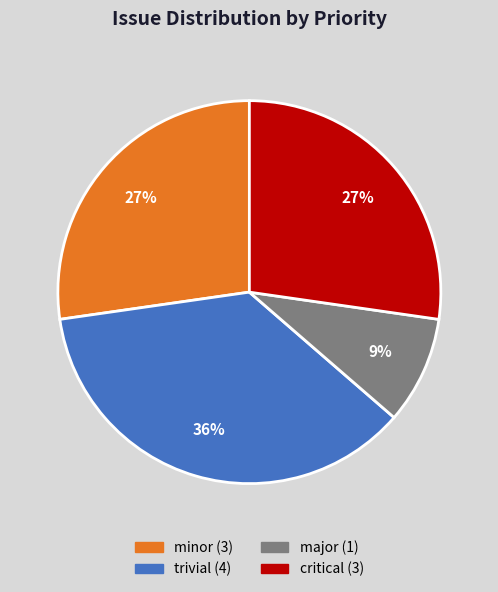

Does any single category account for the majority?

No